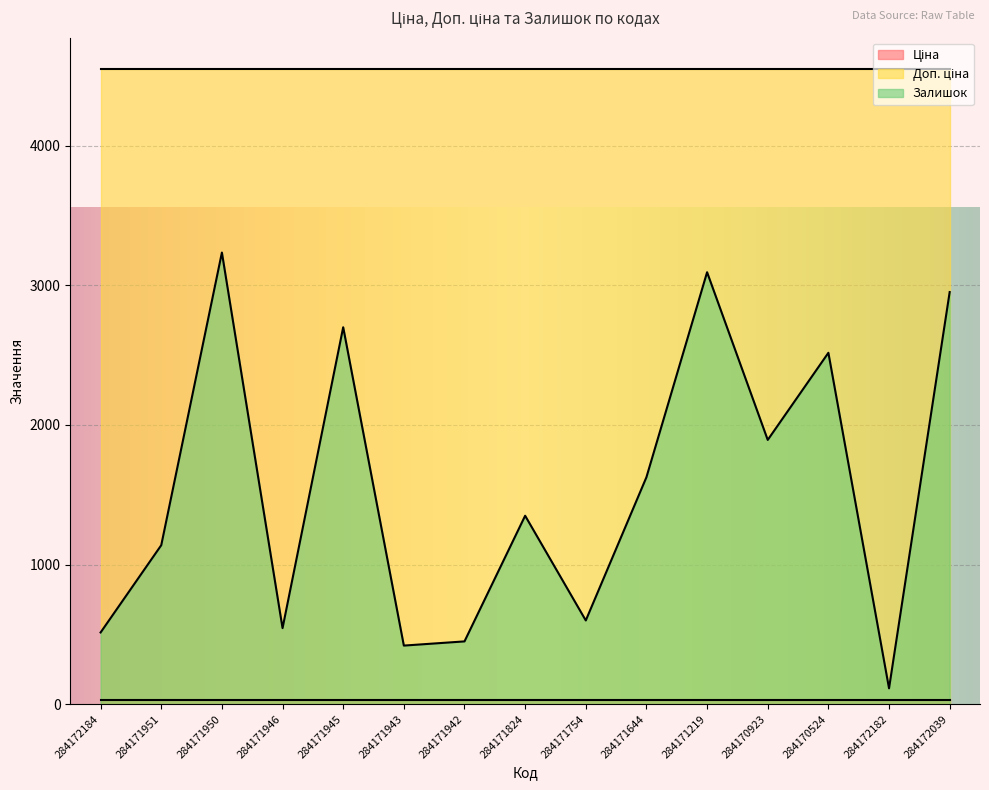

The value of Залишок at 284171219 is 3094.0. True or false?

True